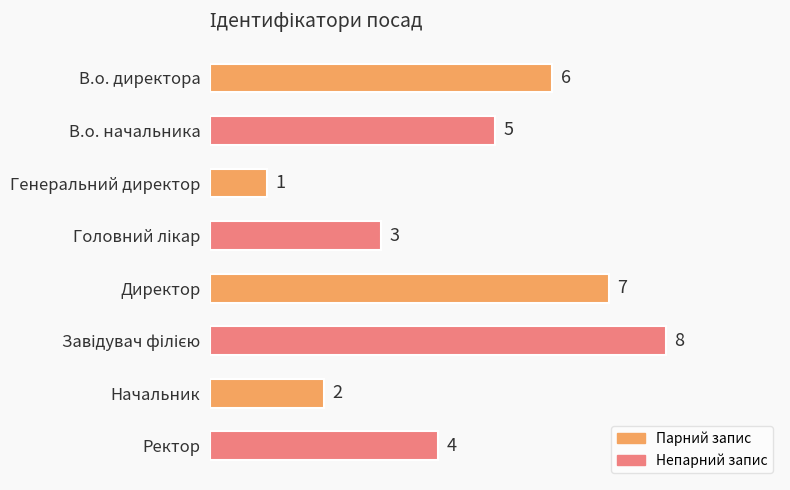

What is the ratio of the value at В.о. директора to the value at Начальник?

3.0